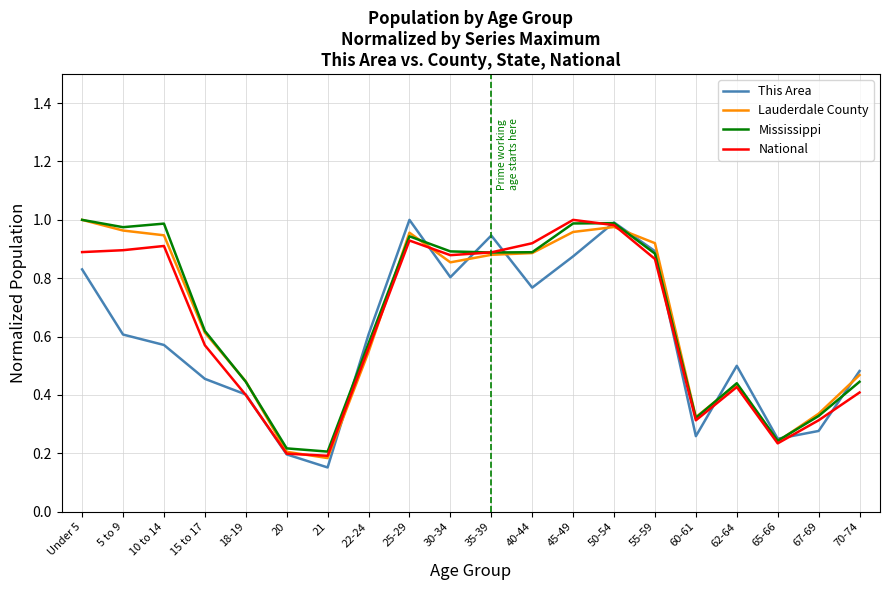

At which label does This Area reach its minimum?

21